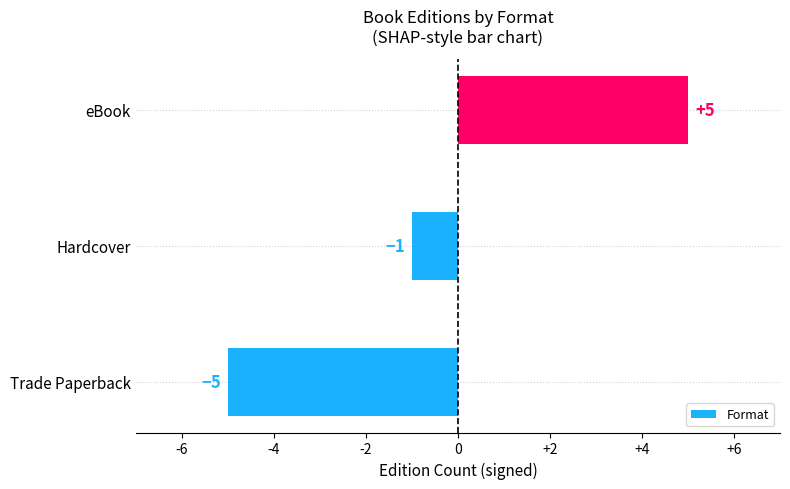

What is the maximum value shown in the chart?

5